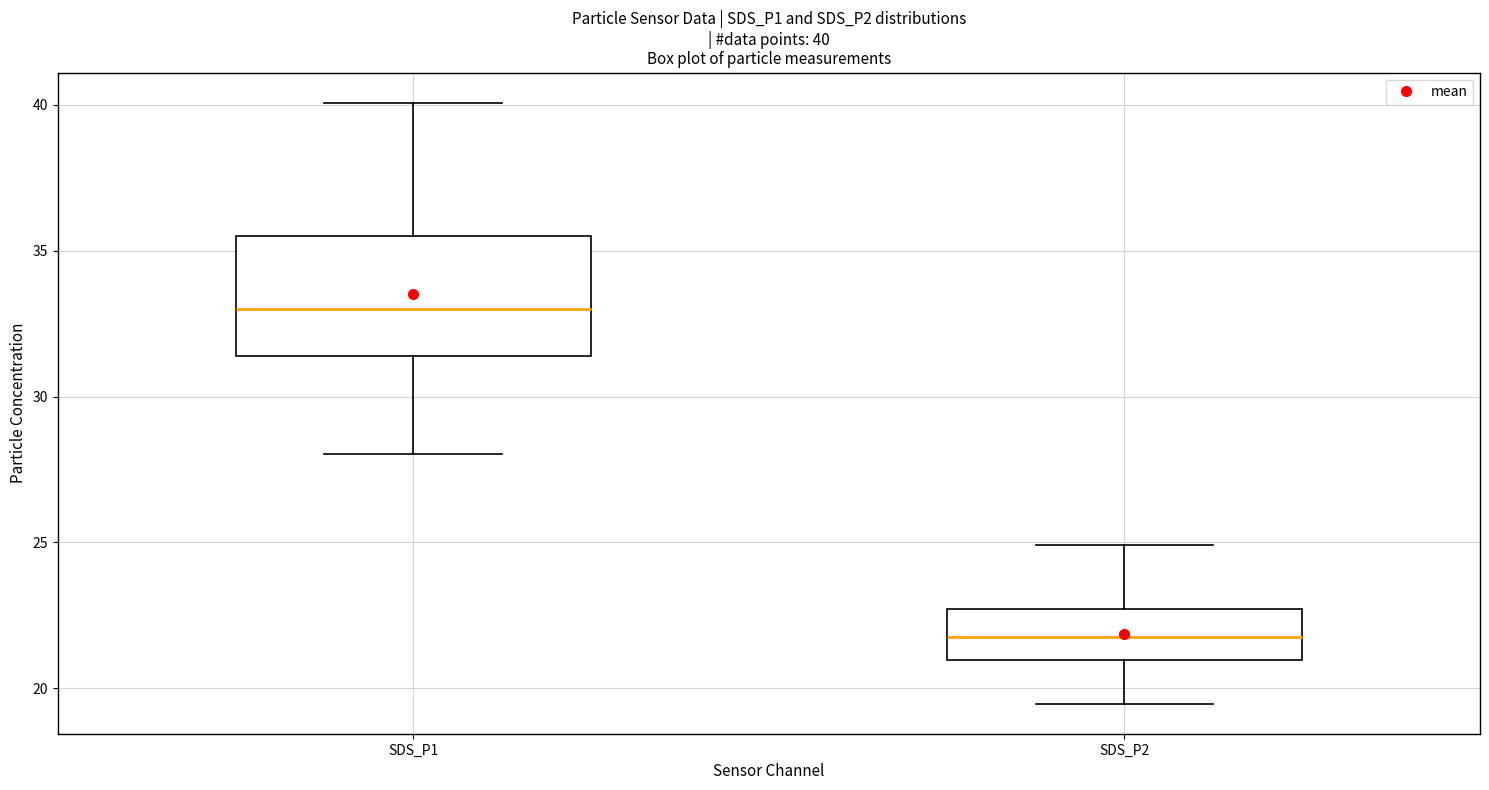

Which box has the lowest median line?

SDS_P2